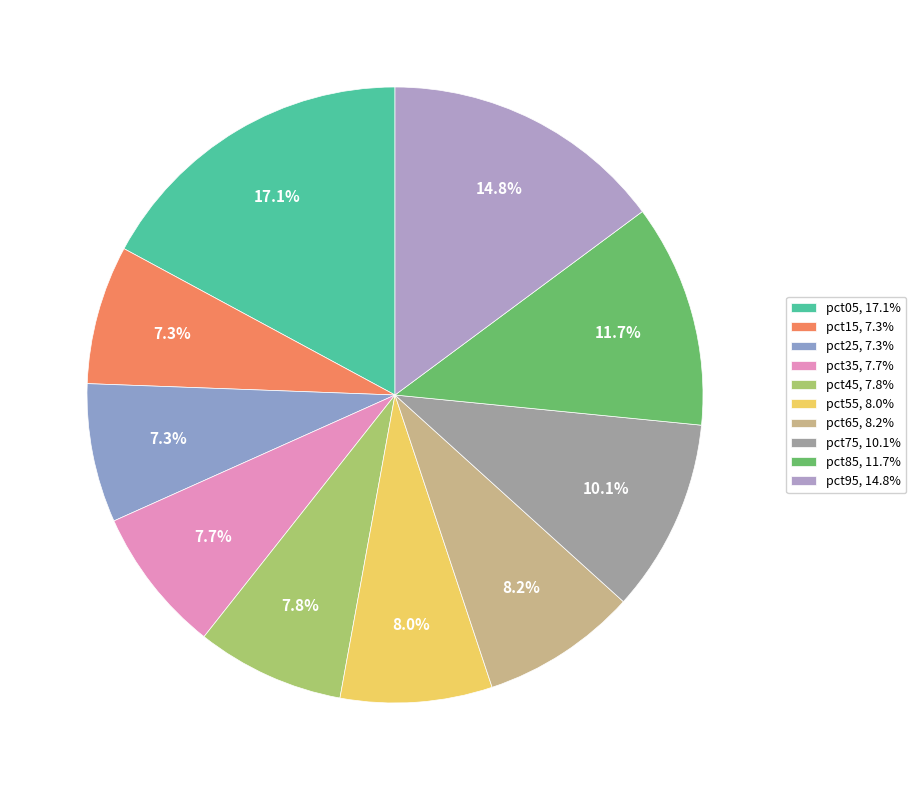

To the nearest percent, what is the difference between the pct35 and pct95 slice percentages?

7%